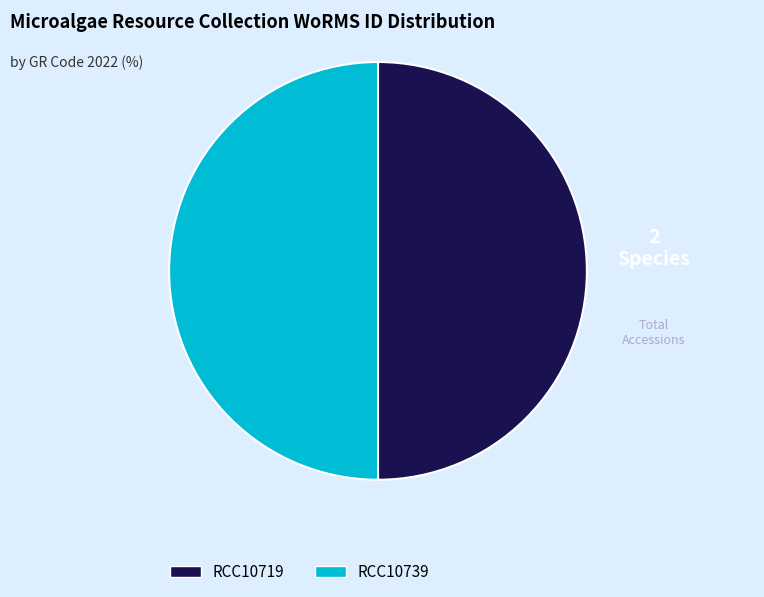

How many slices are in this pie chart?

2